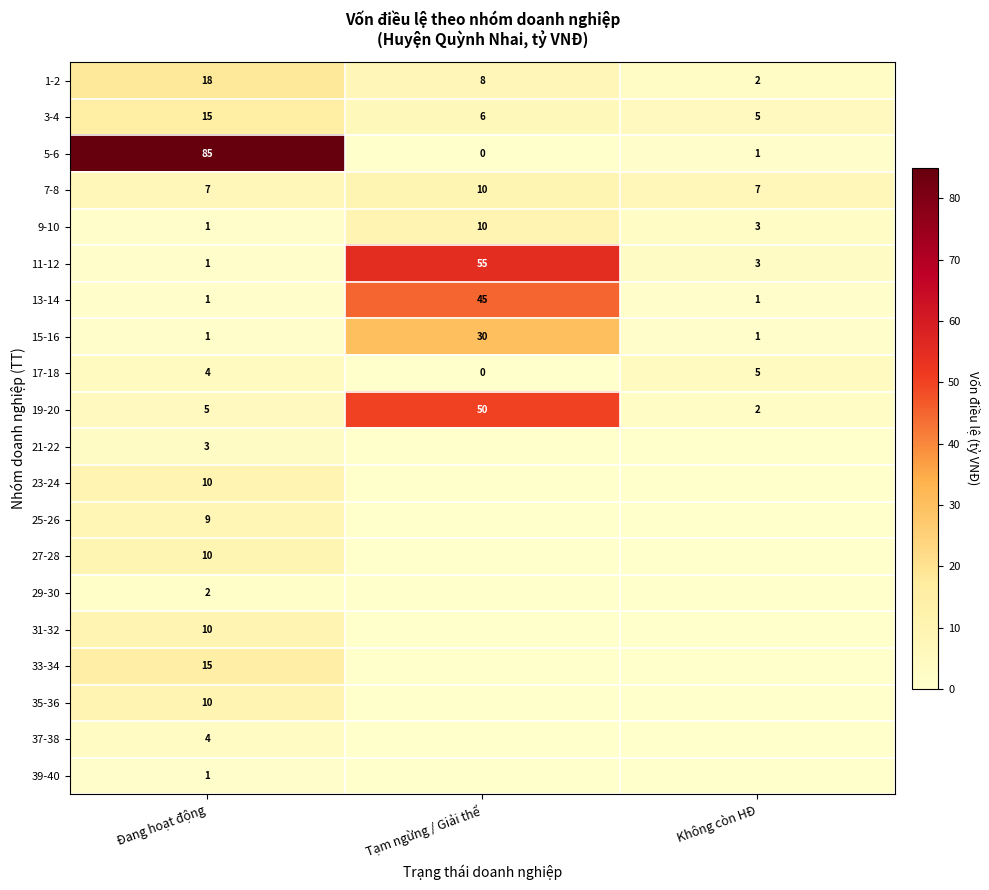

True or false: 15-16 has a value of 2 at Đang hoạt động.

False